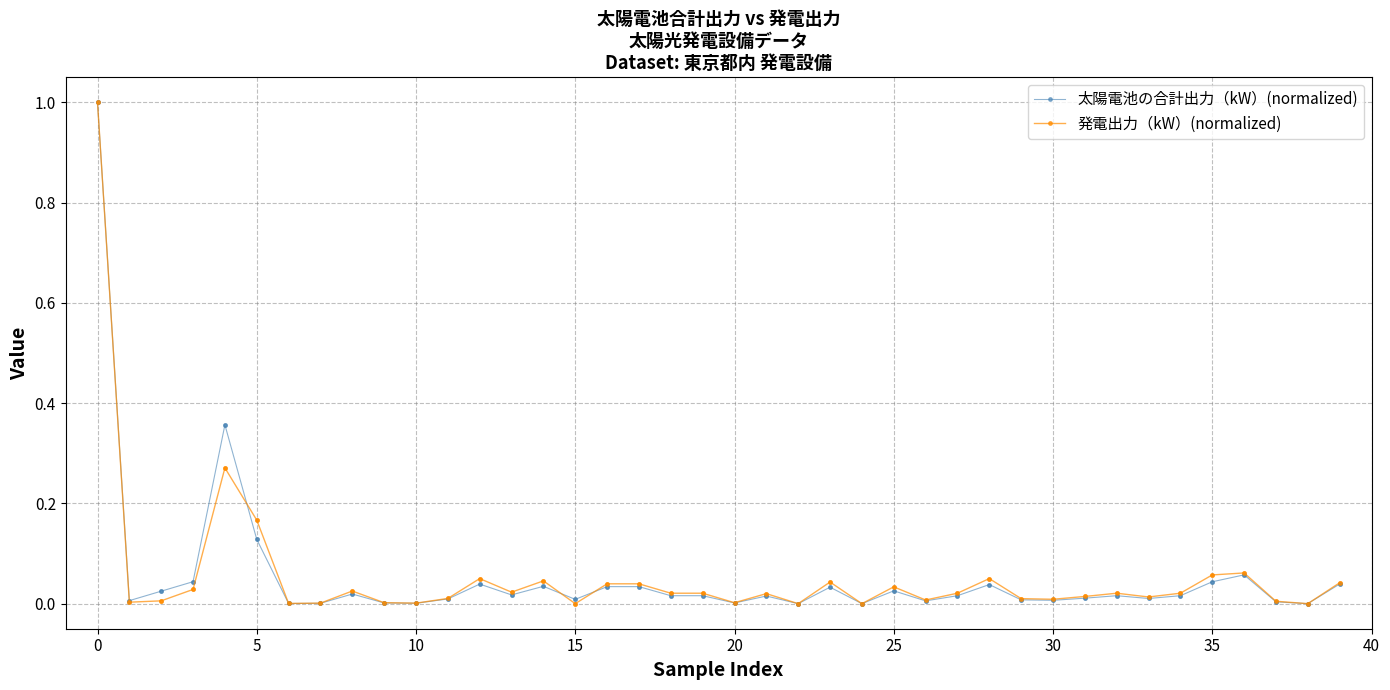

What is the maximum value for 太陽電池の合計出力（kW）(normalized)?

1.0